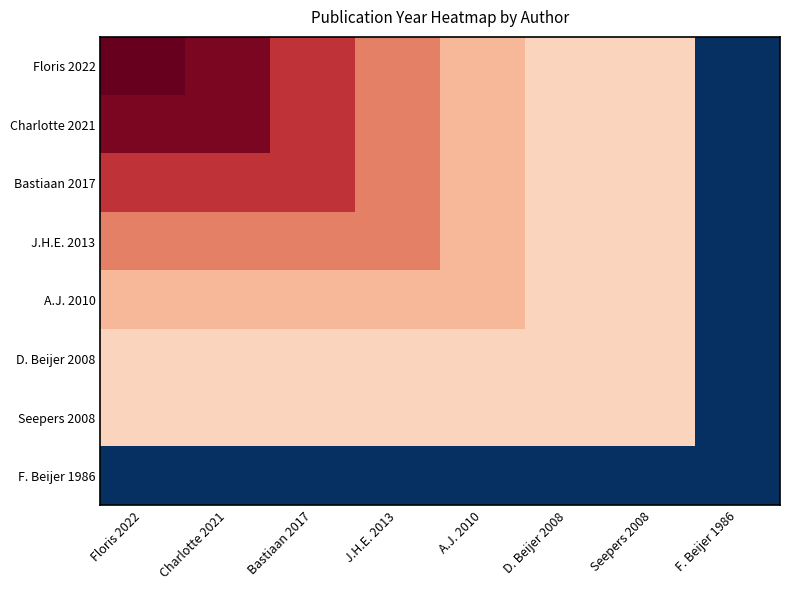

Reading right to left, transcribe all the data shown in this chart.

Floris 2022: F. Beijer 1986=-18	Seepers 2008=4	D. Beijer 2008=4	A.J. 2010=6	J.H.E. 2013=9	Bastiaan 2017=13	Charlotte 2021=17	Floris 2022=18
Charlotte 2021: F. Beijer 1986=-18	Seepers 2008=4	D. Beijer 2008=4	A.J. 2010=6	J.H.E. 2013=9	Bastiaan 2017=13	Charlotte 2021=17	Floris 2022=17
Bastiaan 2017: F. Beijer 1986=-18	Seepers 2008=4	D. Beijer 2008=4	A.J. 2010=6	J.H.E. 2013=9	Bastiaan 2017=13	Charlotte 2021=13	Floris 2022=13
J.H.E. 2013: F. Beijer 1986=-18	Seepers 2008=4	D. Beijer 2008=4	A.J. 2010=6	J.H.E. 2013=9	Bastiaan 2017=9	Charlotte 2021=9	Floris 2022=9
A.J. 2010: F. Beijer 1986=-18	Seepers 2008=4	D. Beijer 2008=4	A.J. 2010=6	J.H.E. 2013=6	Bastiaan 2017=6	Charlotte 2021=6	Floris 2022=6
D. Beijer 2008: F. Beijer 1986=-18	Seepers 2008=4	D. Beijer 2008=4	A.J. 2010=4	J.H.E. 2013=4	Bastiaan 2017=4	Charlotte 2021=4	Floris 2022=4
Seepers 2008: F. Beijer 1986=-18	Seepers 2008=4	D. Beijer 2008=4	A.J. 2010=4	J.H.E. 2013=4	Bastiaan 2017=4	Charlotte 2021=4	Floris 2022=4
F. Beijer 1986: F. Beijer 1986=-18	Seepers 2008=-18	D. Beijer 2008=-18	A.J. 2010=-18	J.H.E. 2013=-18	Bastiaan 2017=-18	Charlotte 2021=-18	Floris 2022=-18